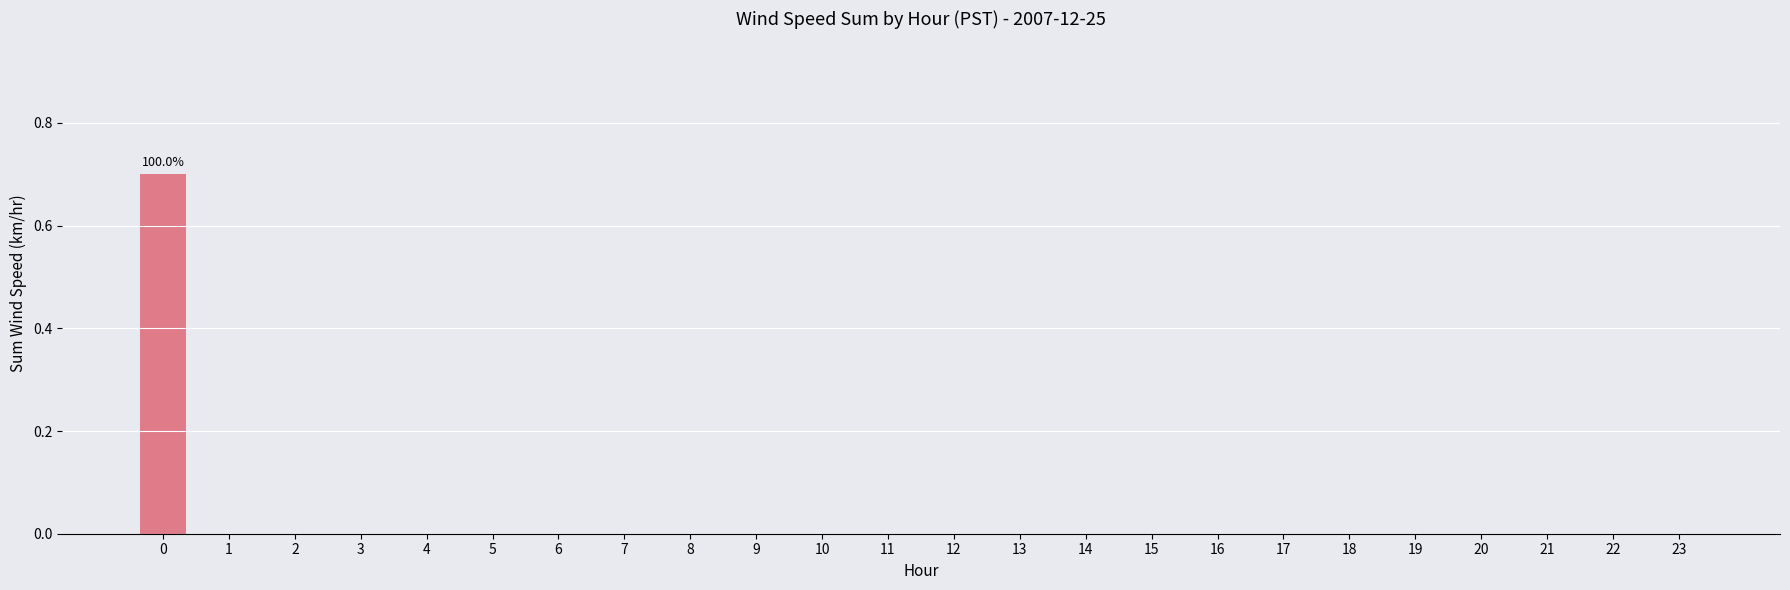

What is the maximum value shown in the chart?

0.7